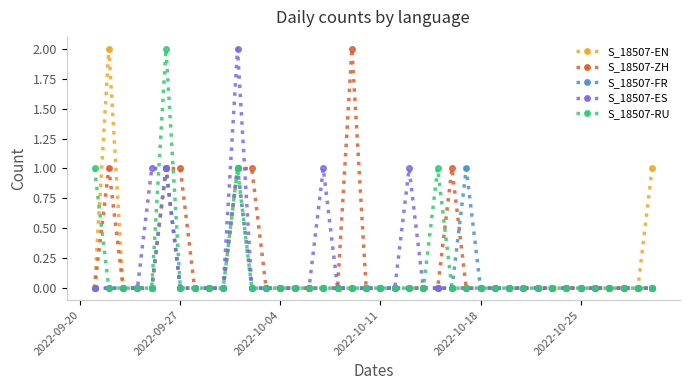

True or false: S_18507-ZH has more than 1 interior local peaks.

True